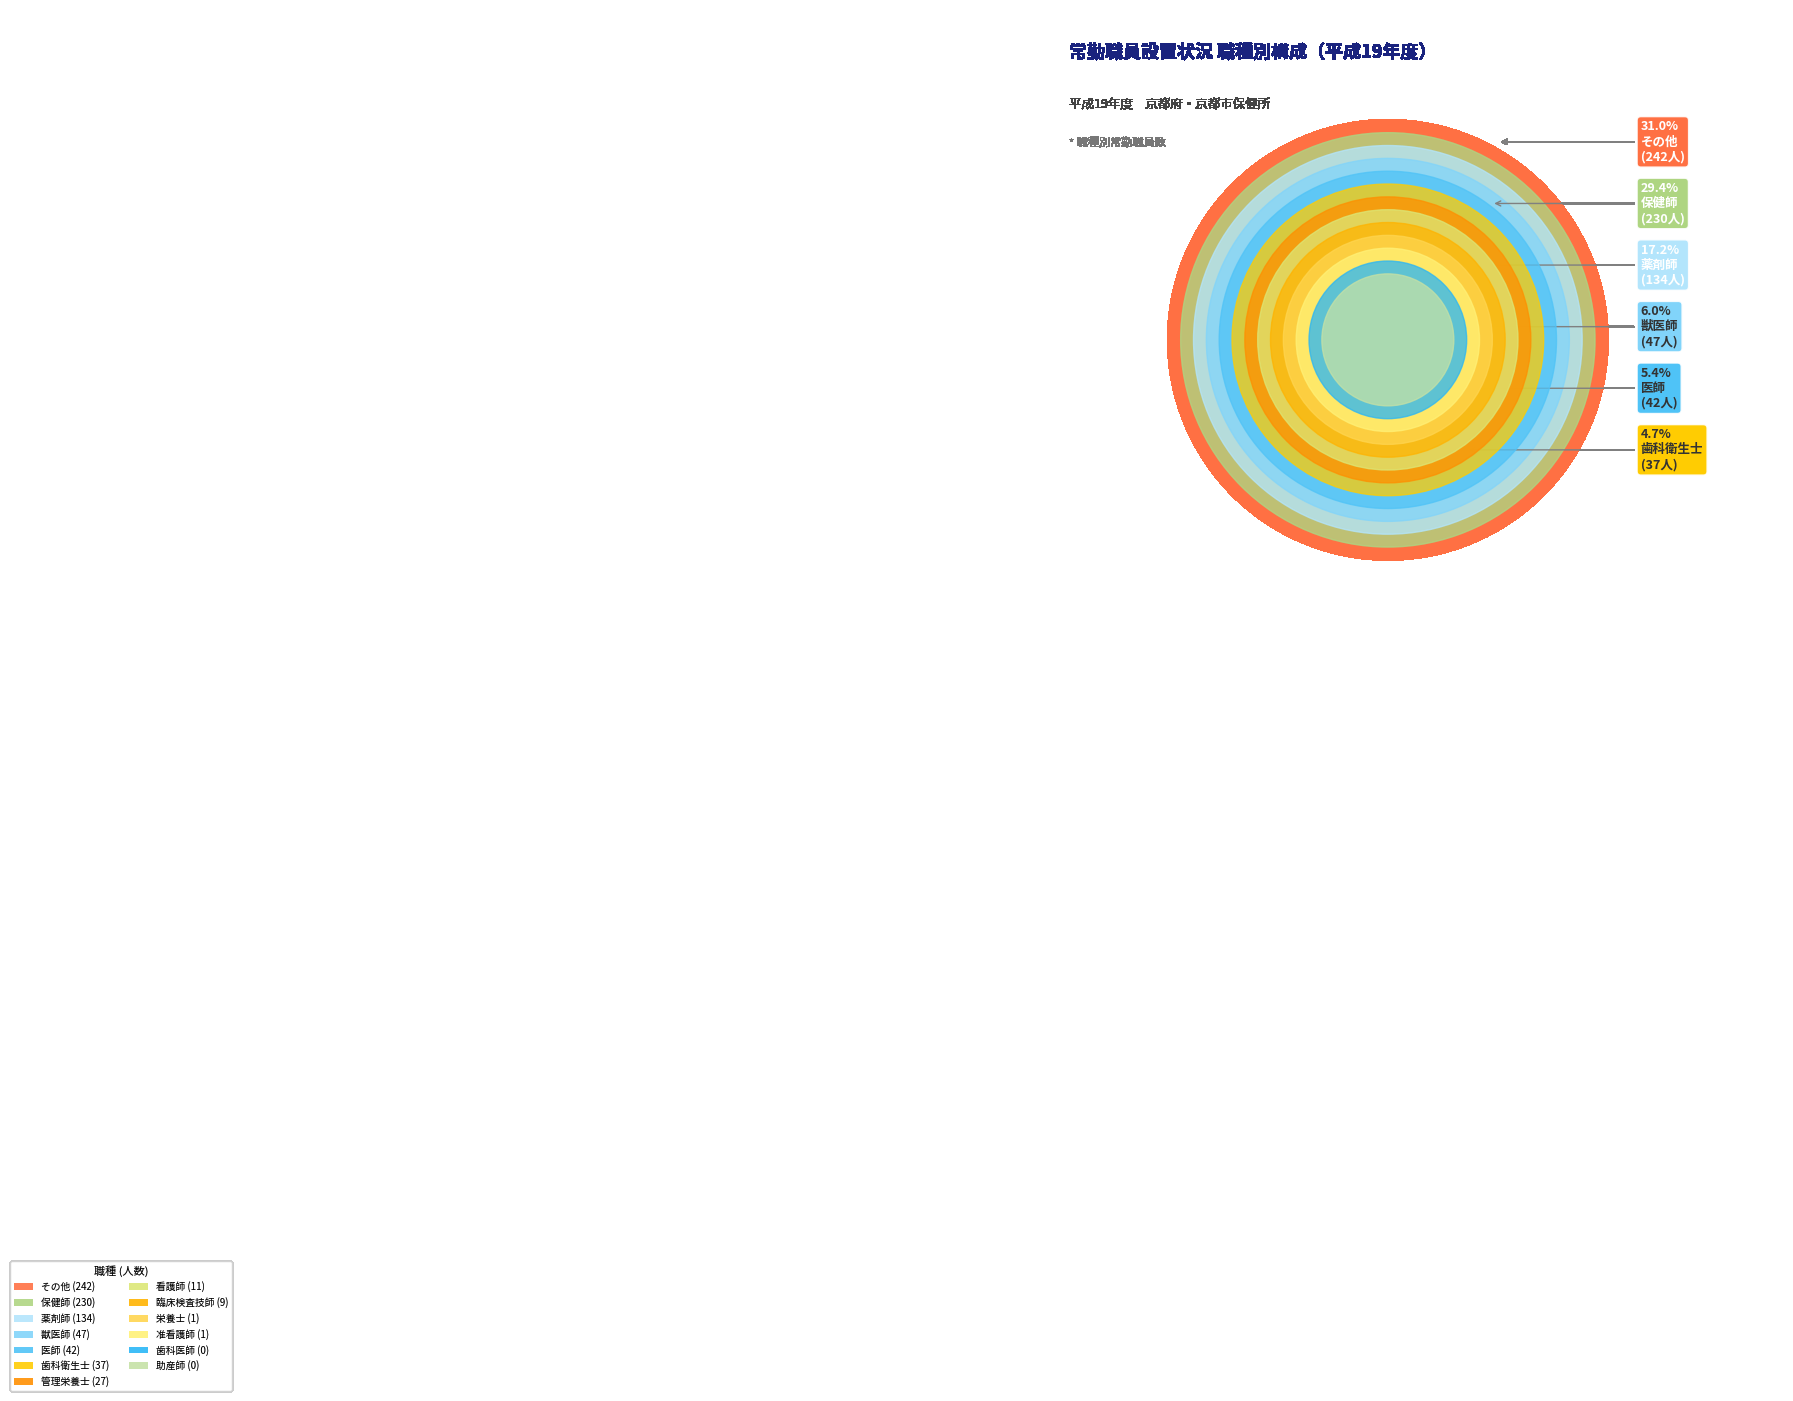

The 薬剤師 slice represents 17% of the pie. True or false?

True